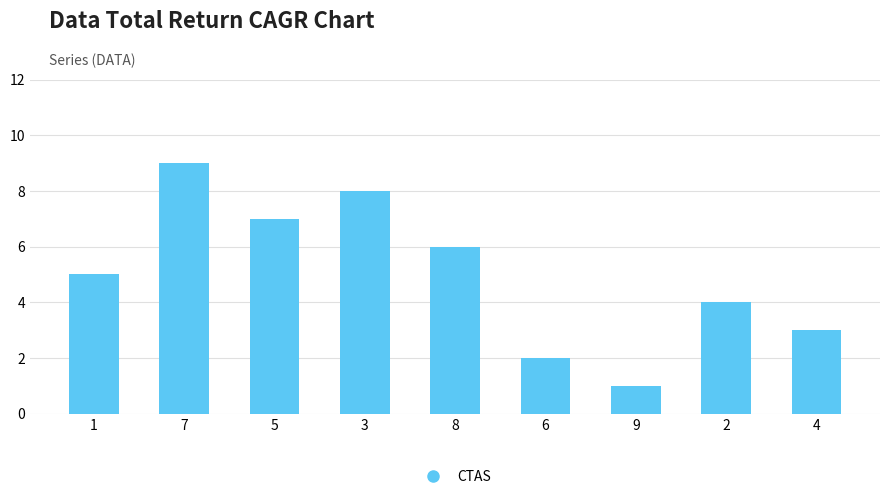

At which label is the value closest to 5?

1